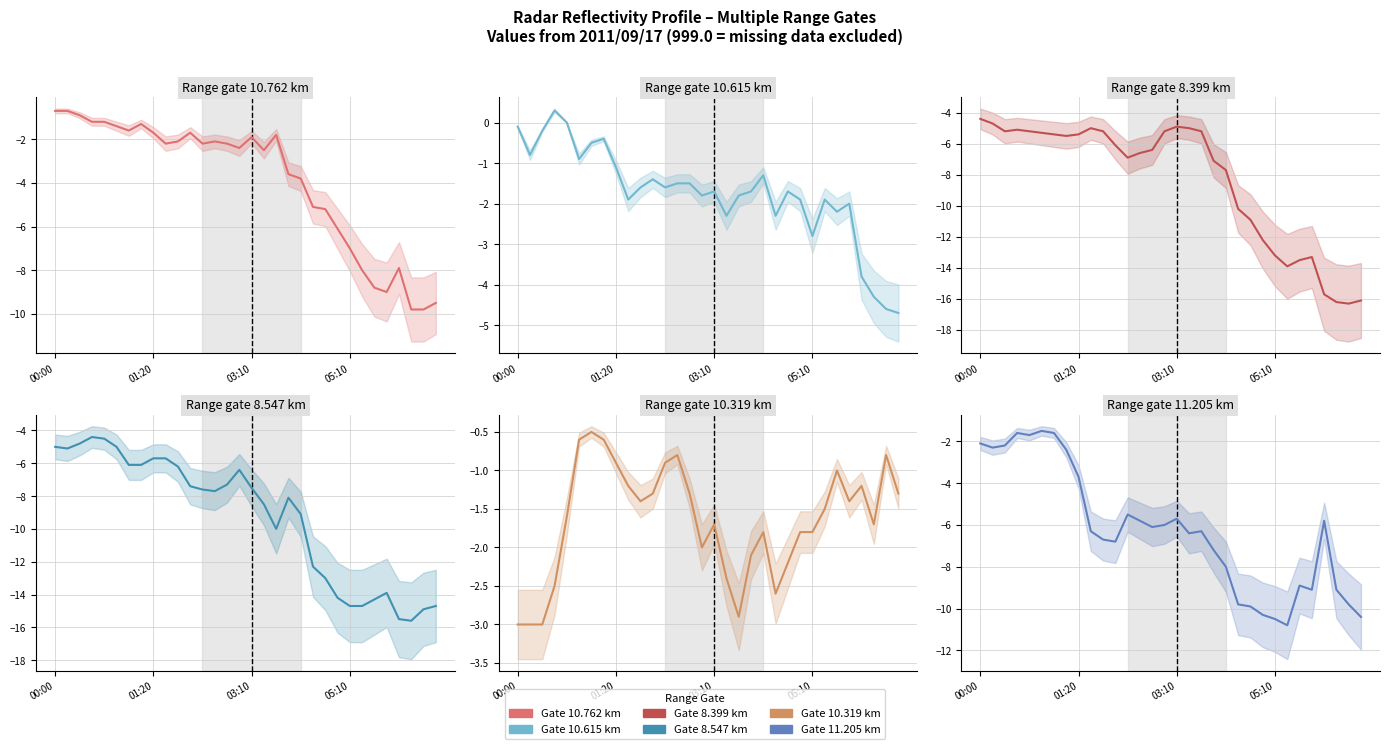

What are all the series names shown in the legend?

10.762, 10.615, 8.399, 8.547, 10.319, 11.205